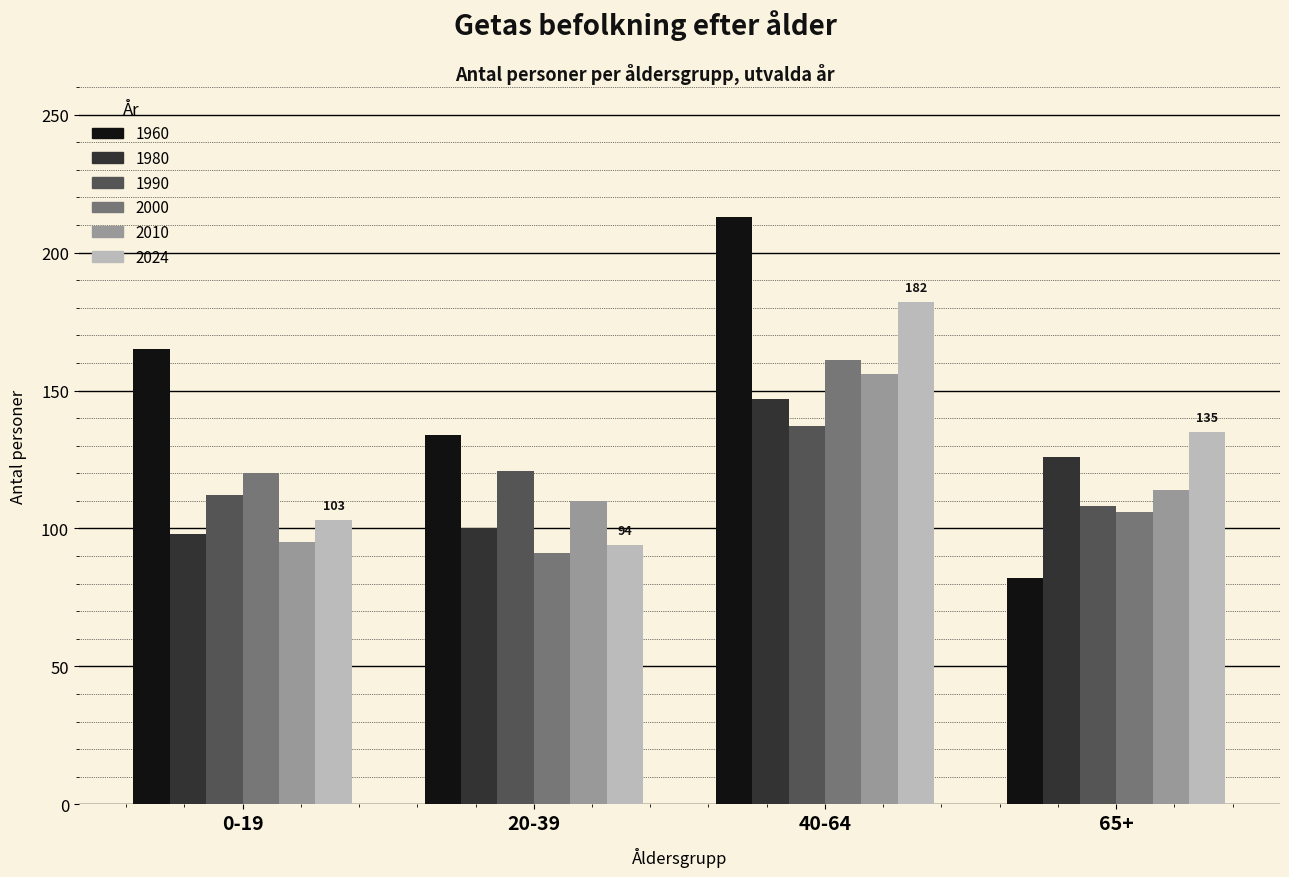

At how many categories does at least one series exceed 146?

2